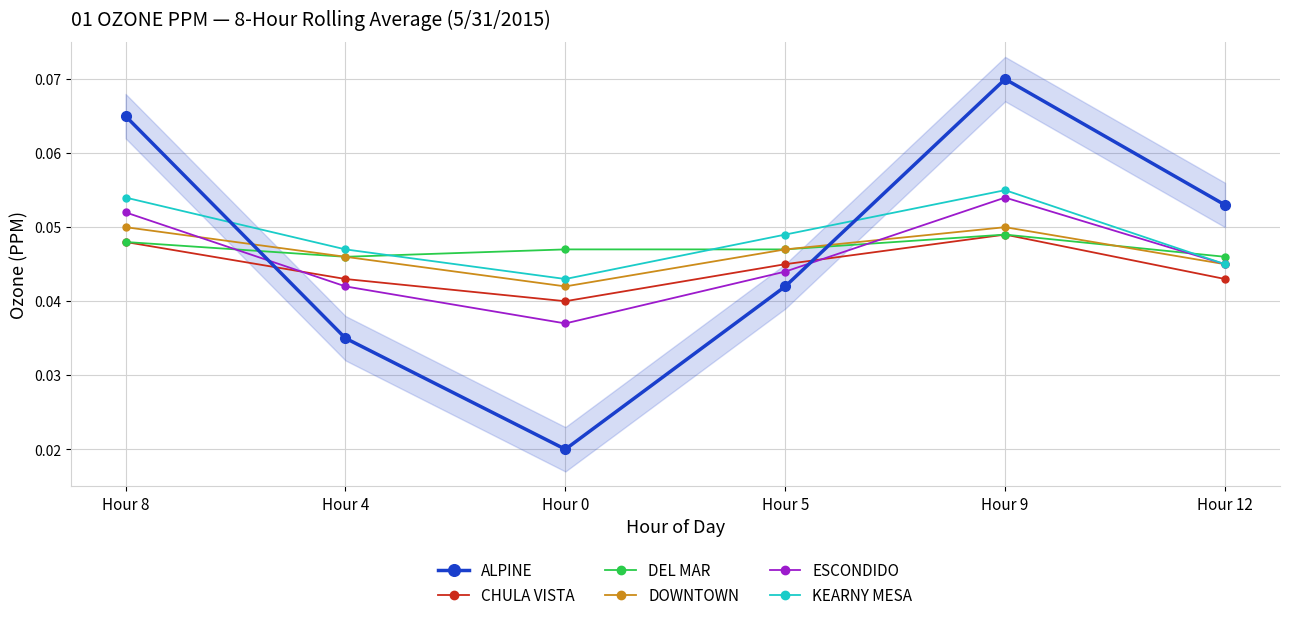

Does the chart have visible grid lines?

Yes